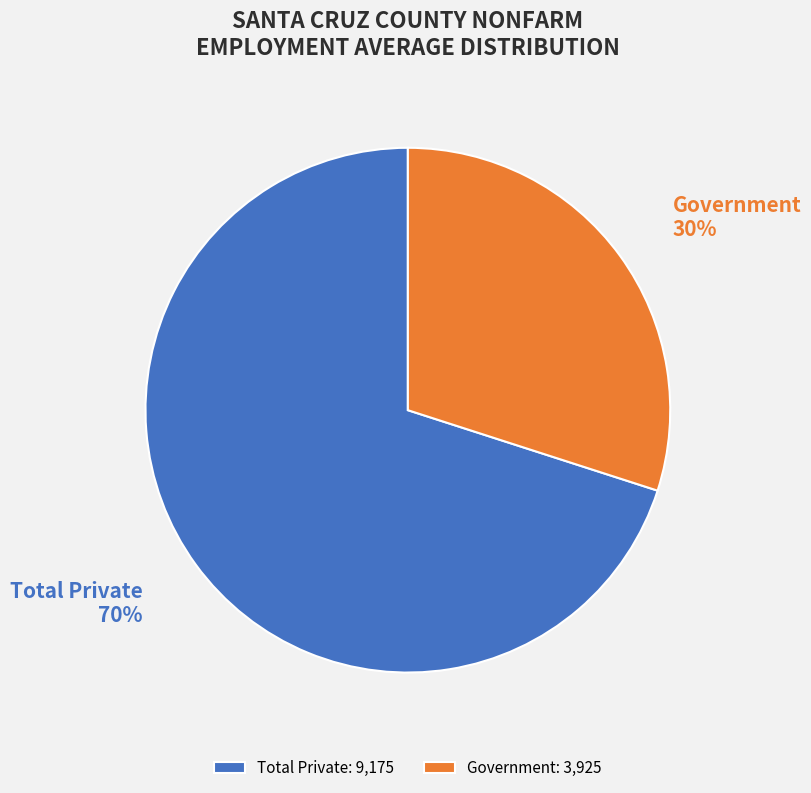

What is the ratio of the value at Government to the value at Total Private?

0.4